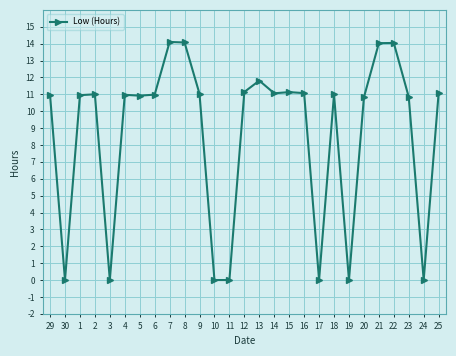

What is the difference between the maximum and minimum values?

14.1